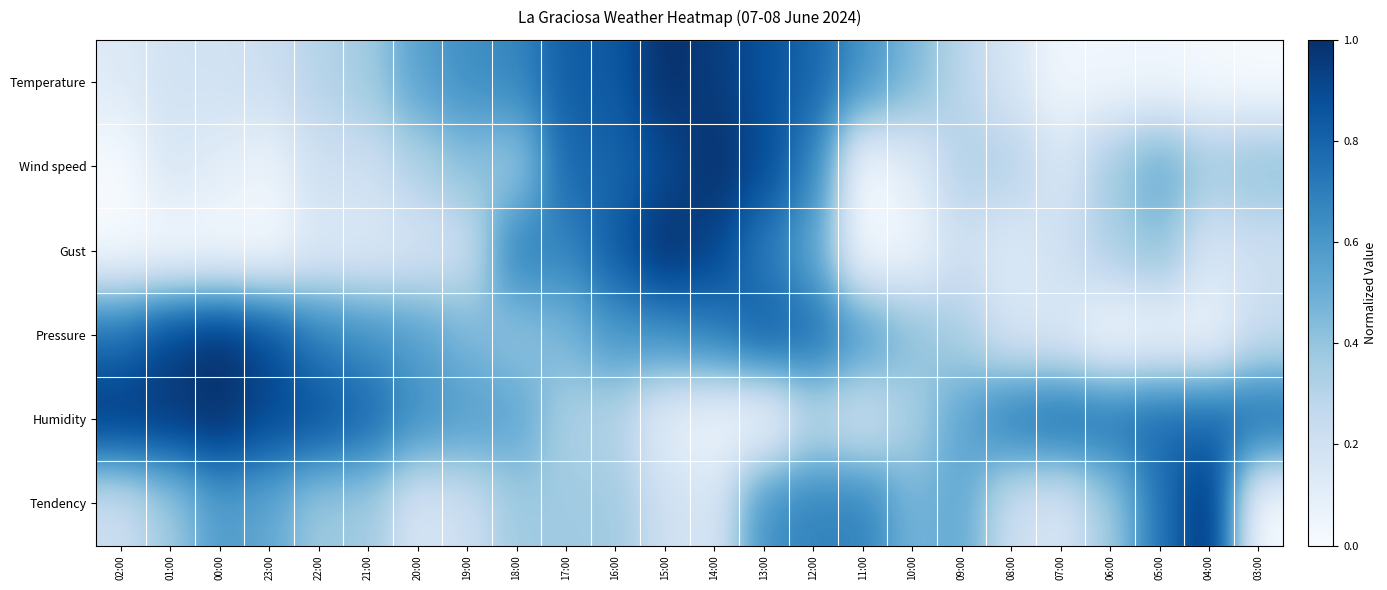

Which series has the largest total across all categories?

Humidity